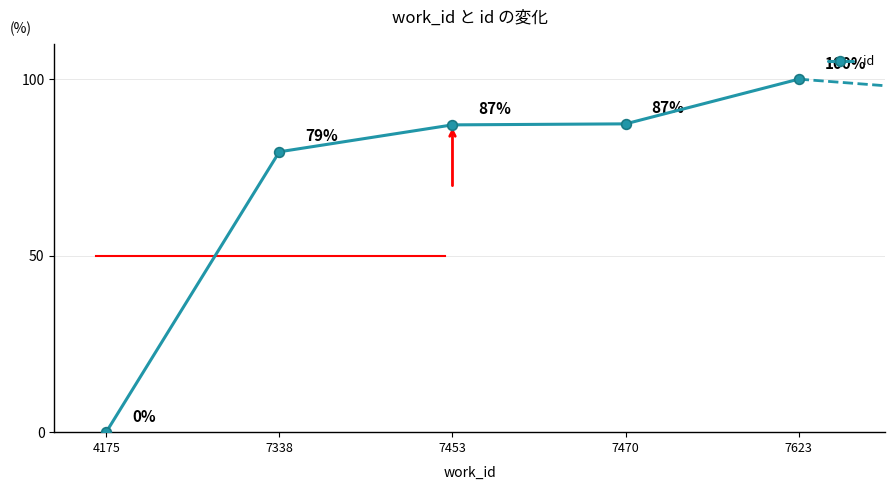

What value does the data have at 7453?

87.0